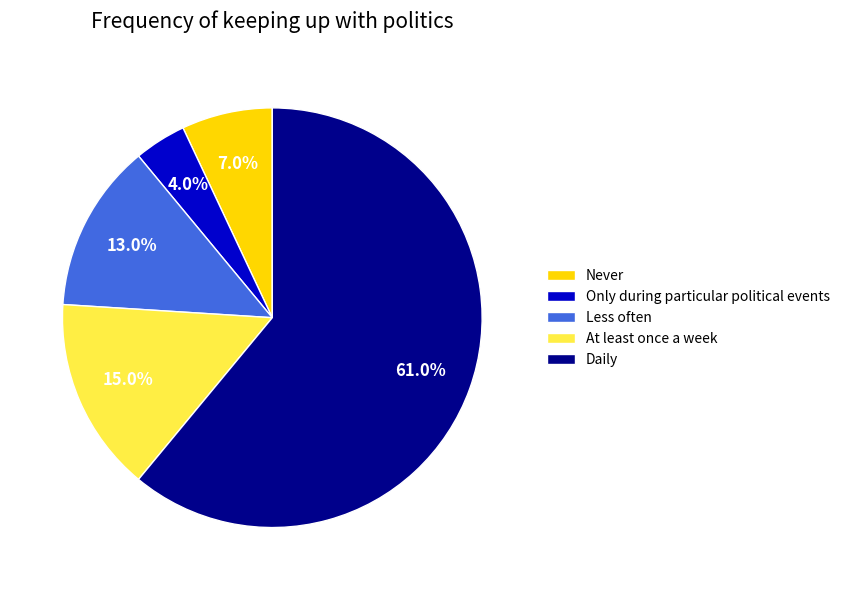

Does Less often account for over 50% of the chart?

No